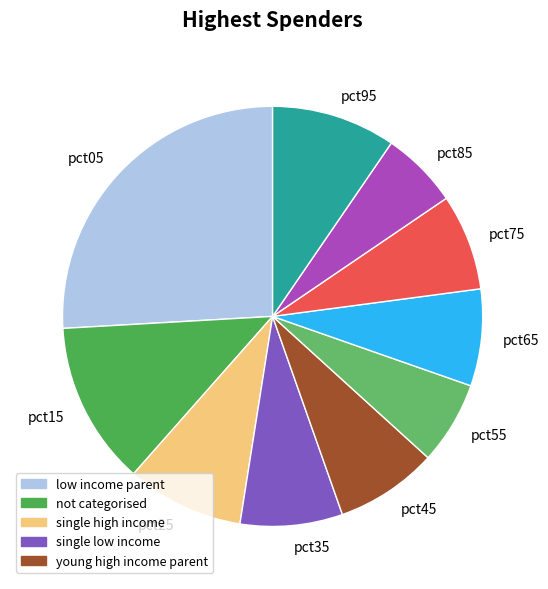

The pct35 slice represents 1% of the pie. True or false?

False